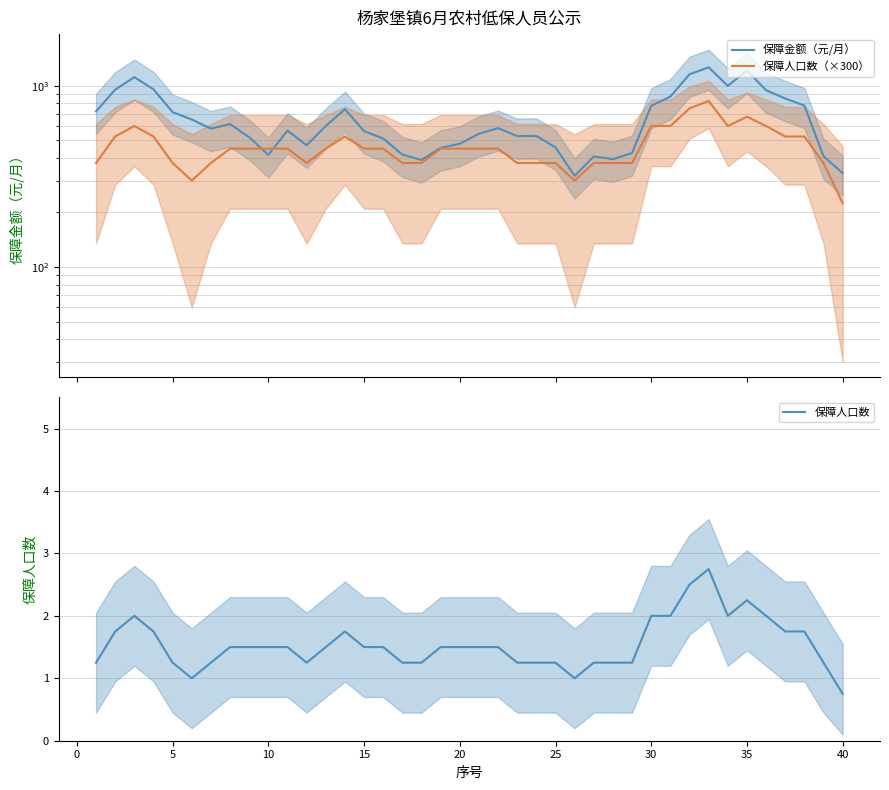

What is the lowest value of the 保障人口数 series?

0.8